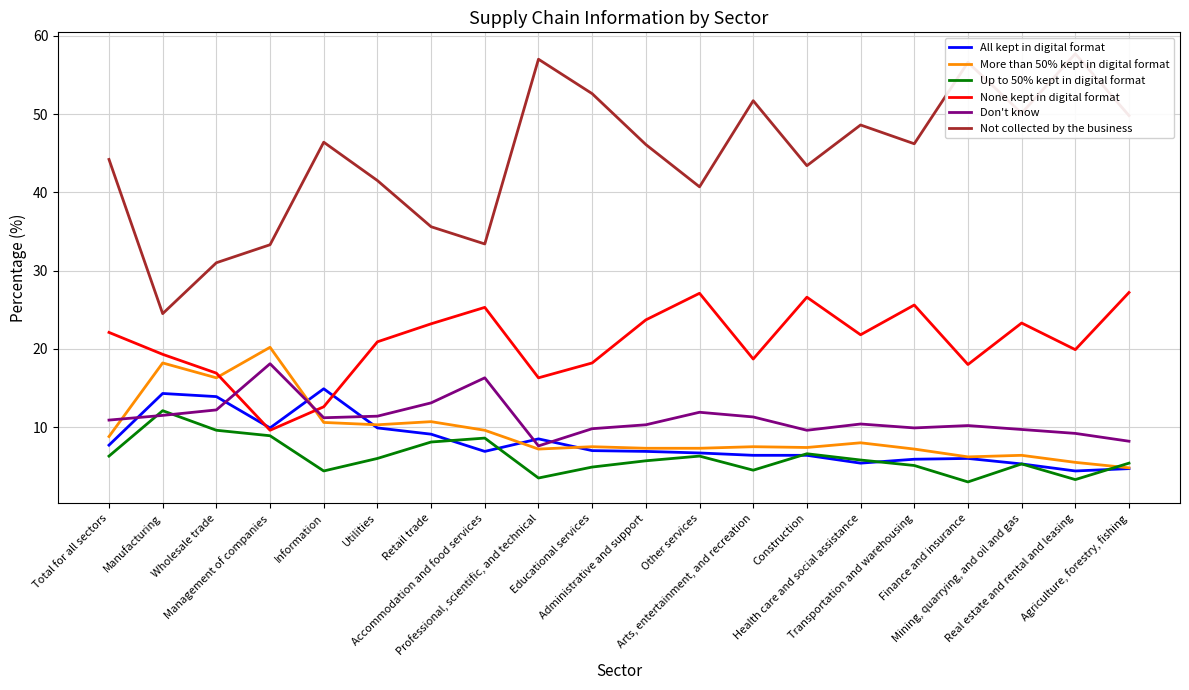

What is the sum of the None kept in digital format values at Professional, scientific, and technical and Health care and social assistance?

38.1